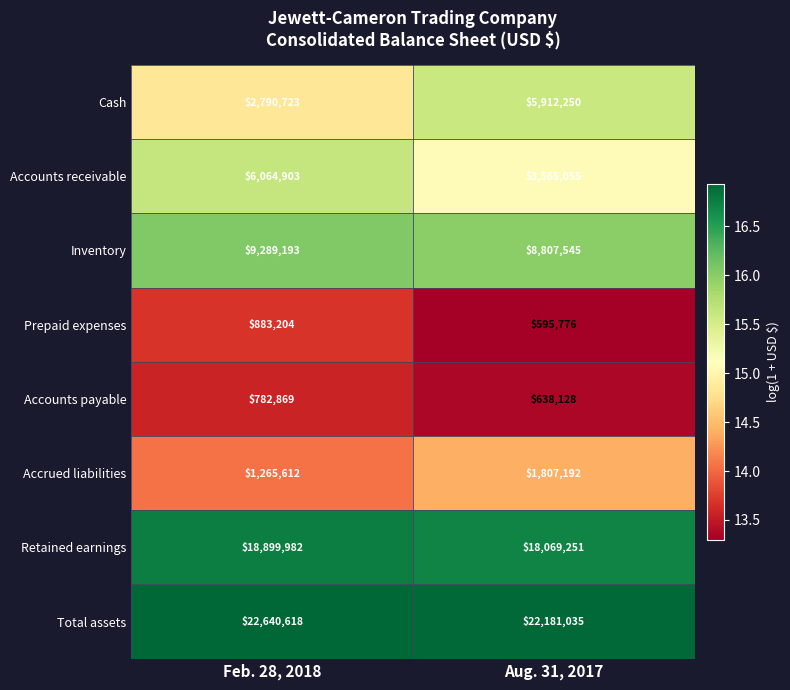

Where is Total assets nearest to the value 22410826?

Aug. 31, 2017